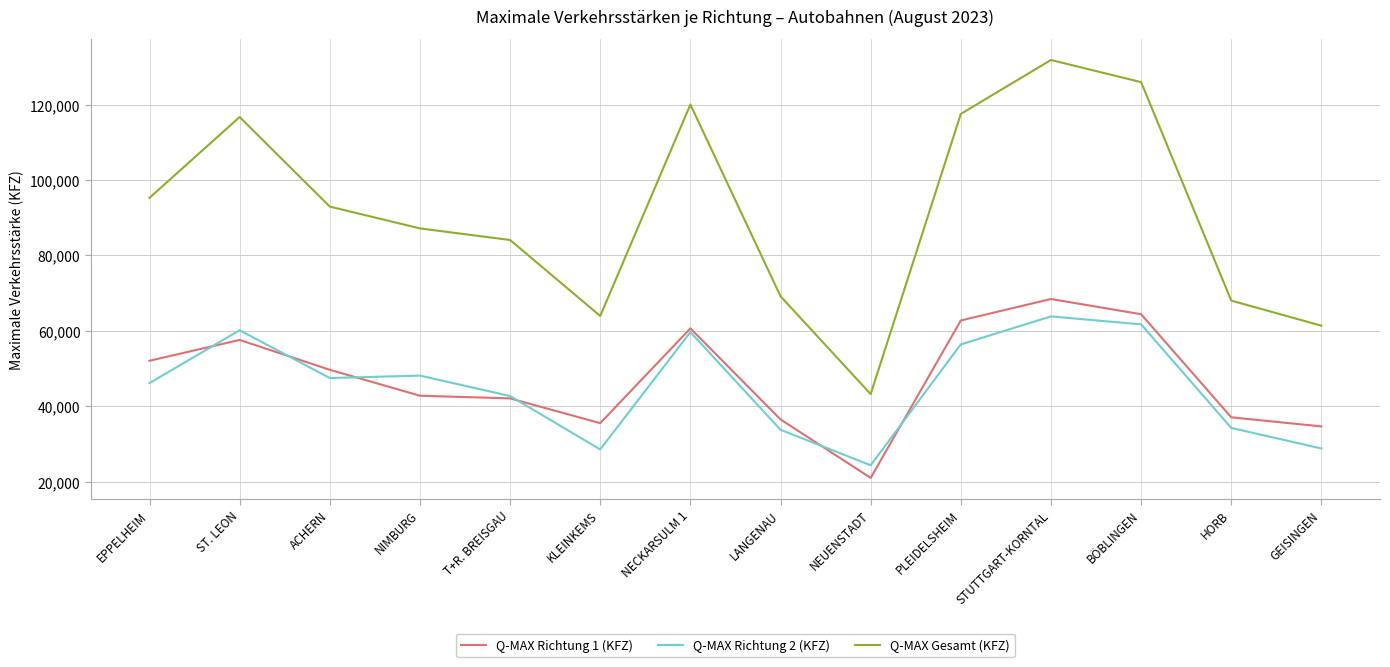

What is the lowest value of the Q-MAX Richtung 2 (KFZ) series?

24356